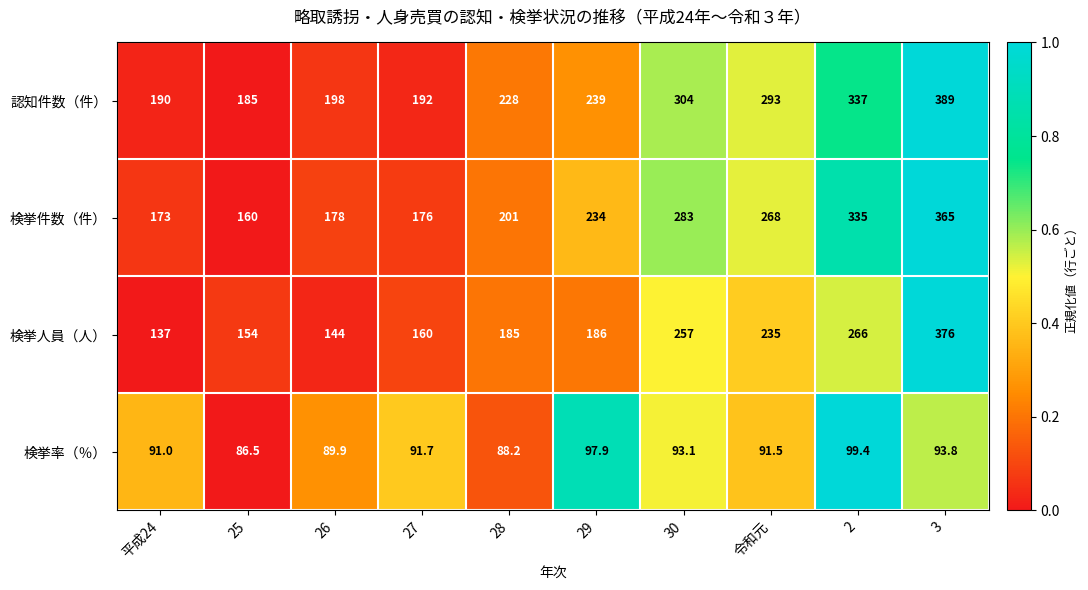

What is the greatest value displayed?

389.0